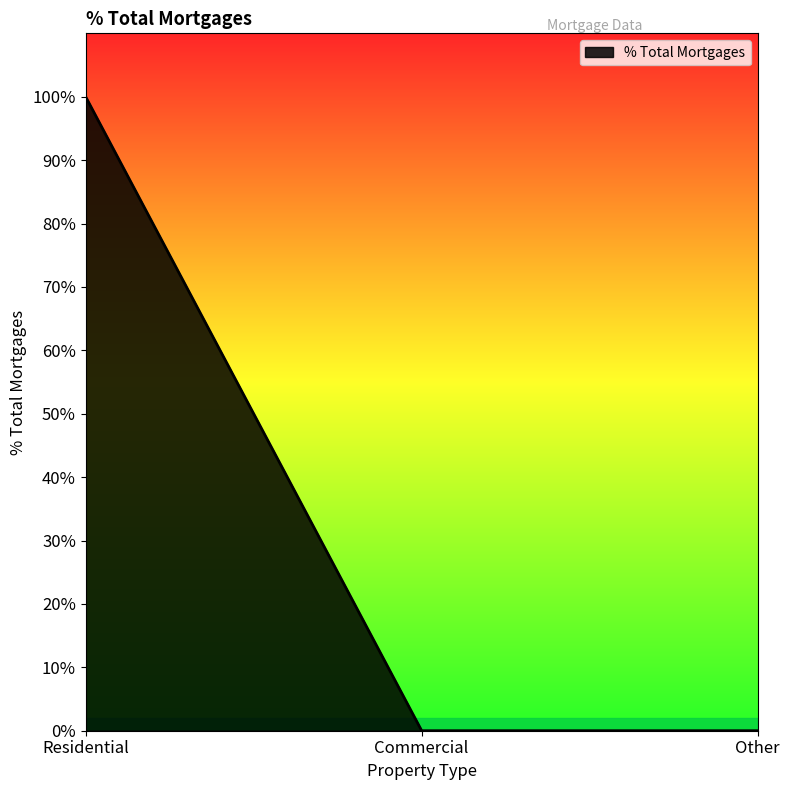

Reading left to right, what are all the values shown in this chart?

Residential=1	Commercial=0	Other=0